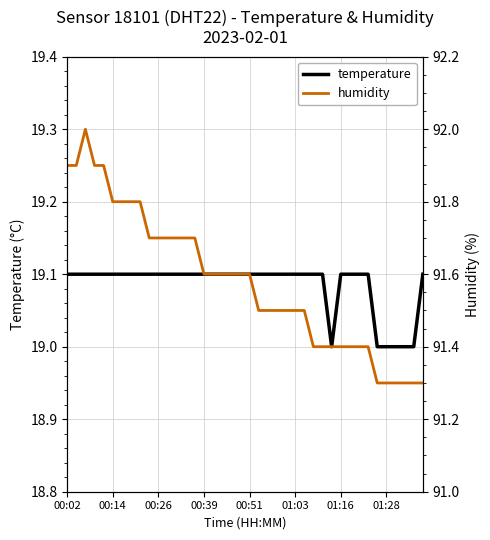

Count the number of data series in this chart.

2